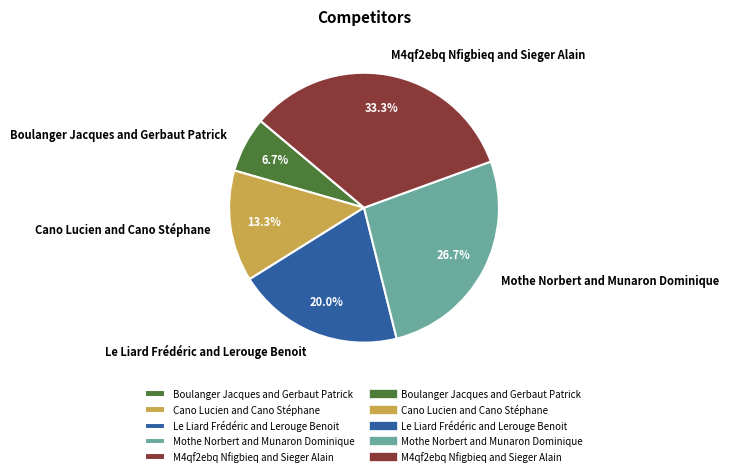

Is the sum of Le Liard Frédéric and Lerouge Benoit and Cano Lucien and Cano Stéphane greater than half?

No